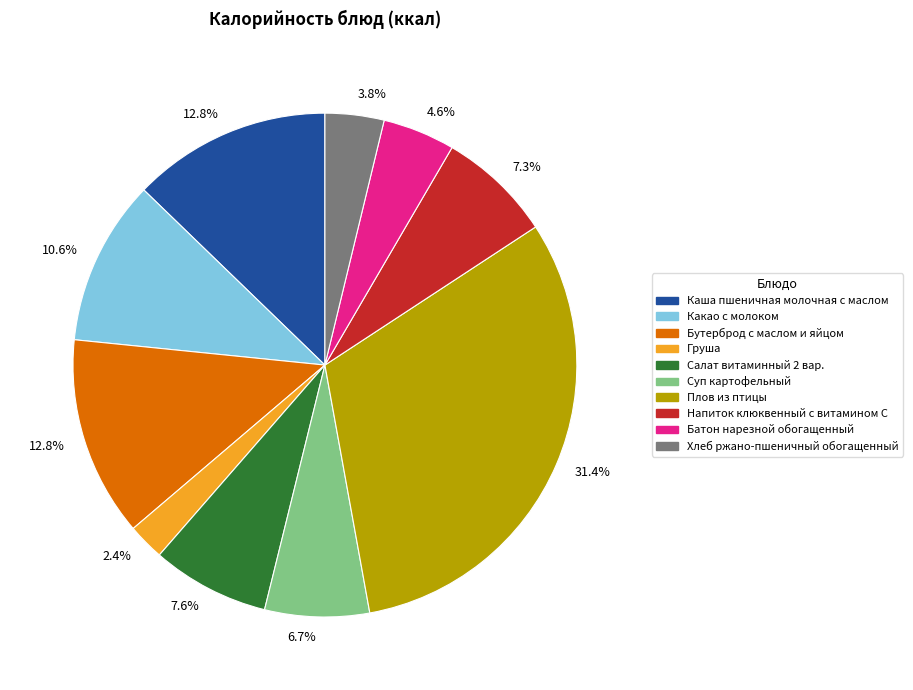

Does any single category account for the majority?

No